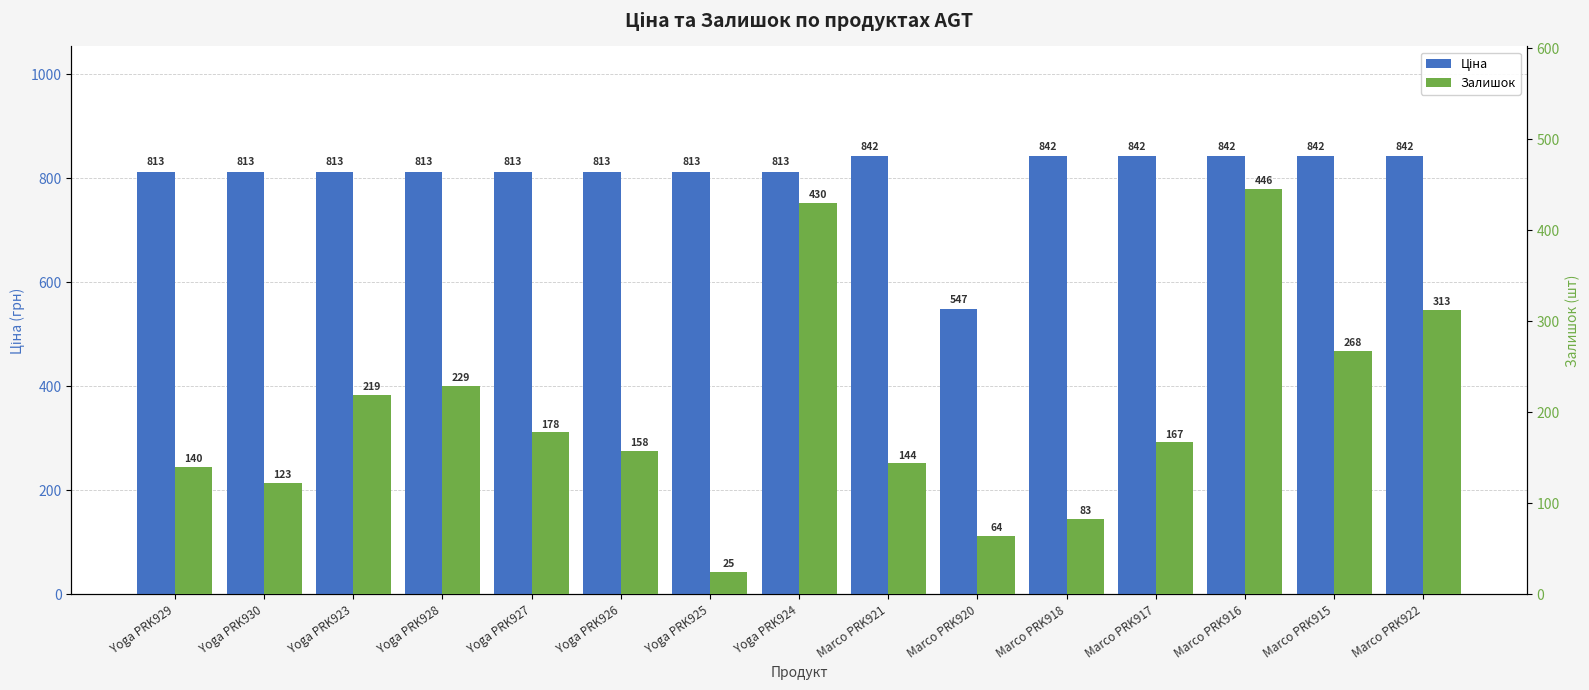

At which label does Ціна first exceed 813?

Yoga PRK929